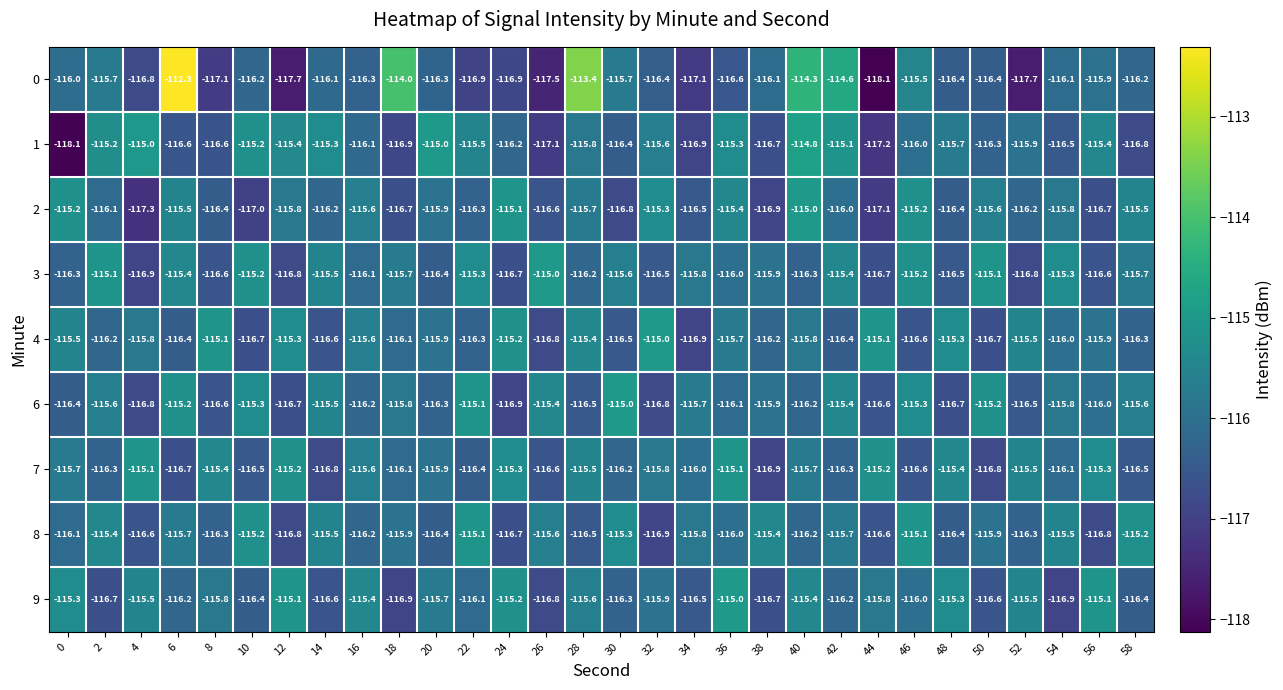

What is the average value of the 3 series?

-116.0